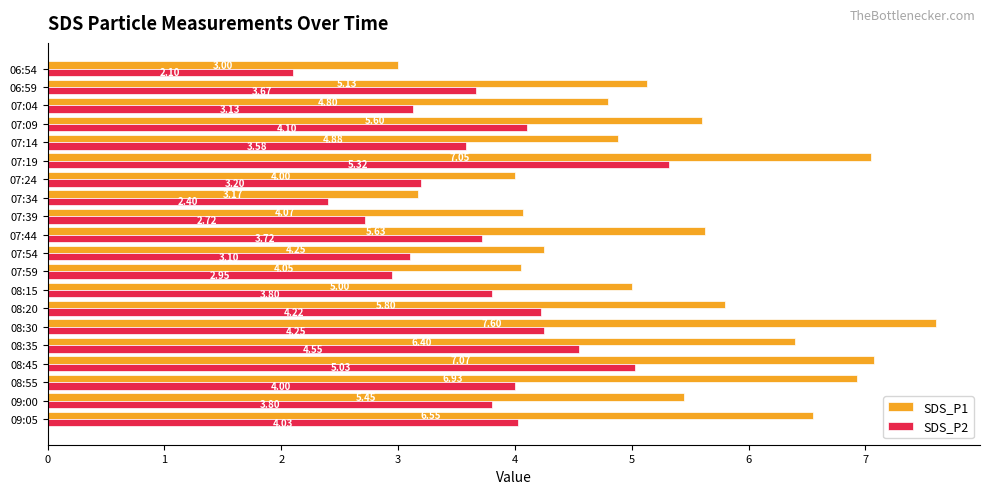

How many categories are shown in the chart?

20